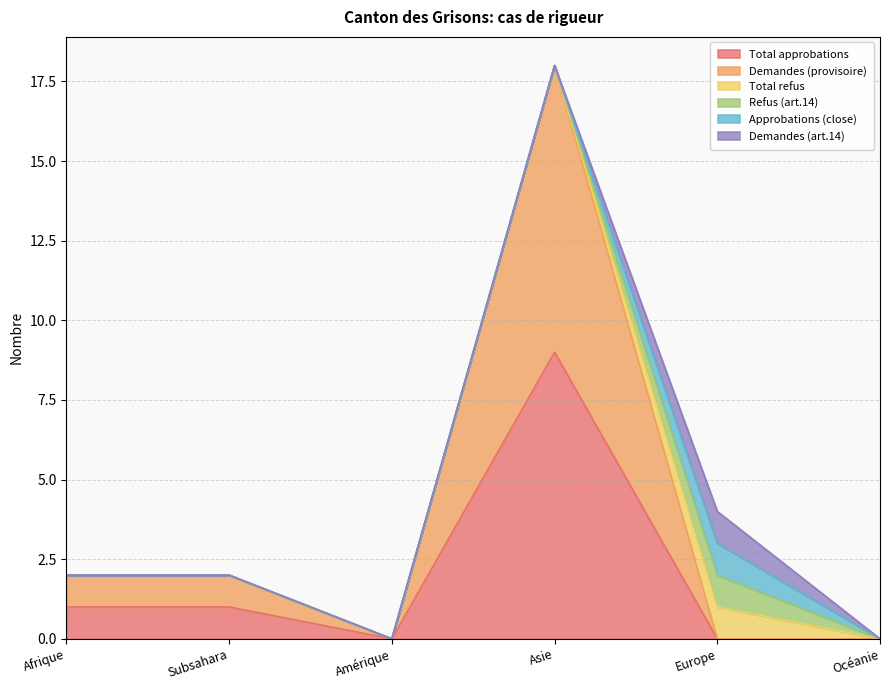

What is the sum of all Total approbations values?

11